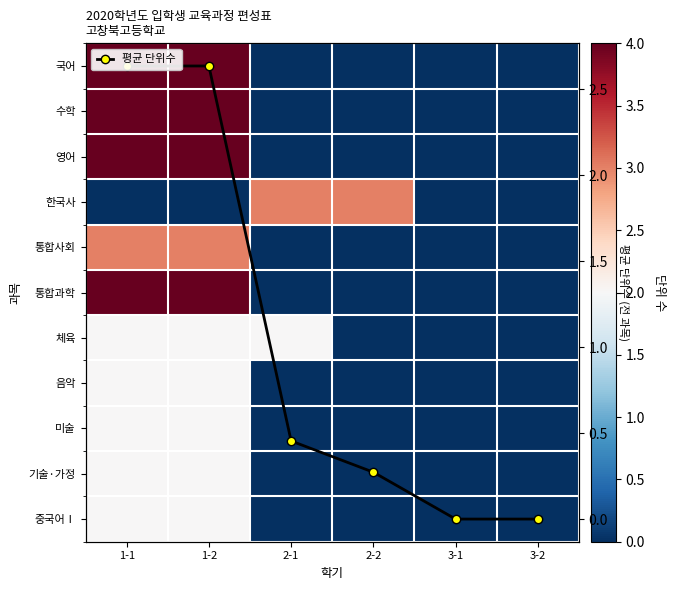

Which category has the highest value in the 통합과학 series?

1-1